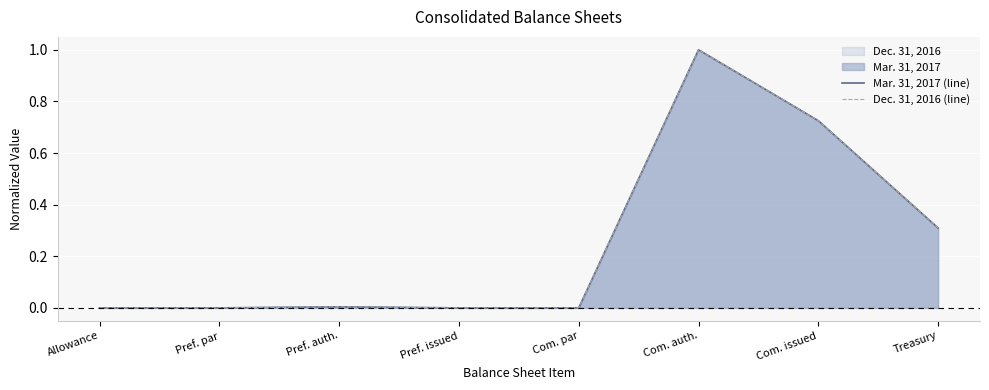

Which series has the largest total across all categories?

Dec. 31, 2016 (line)